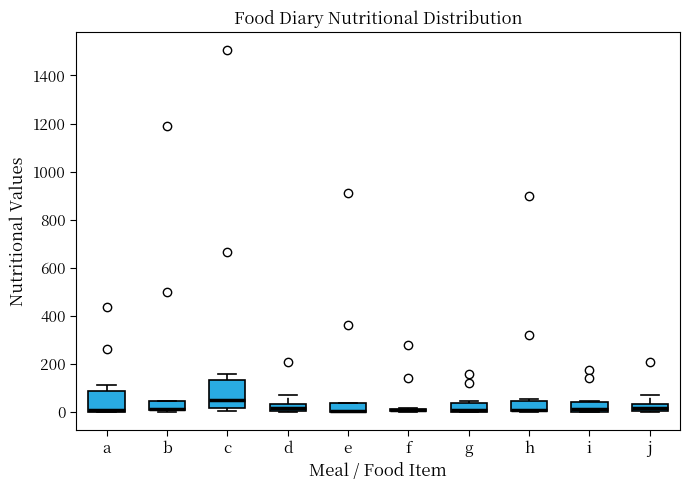

Comparing the boxes themselves (not the whiskers), which one is the tallest?

c